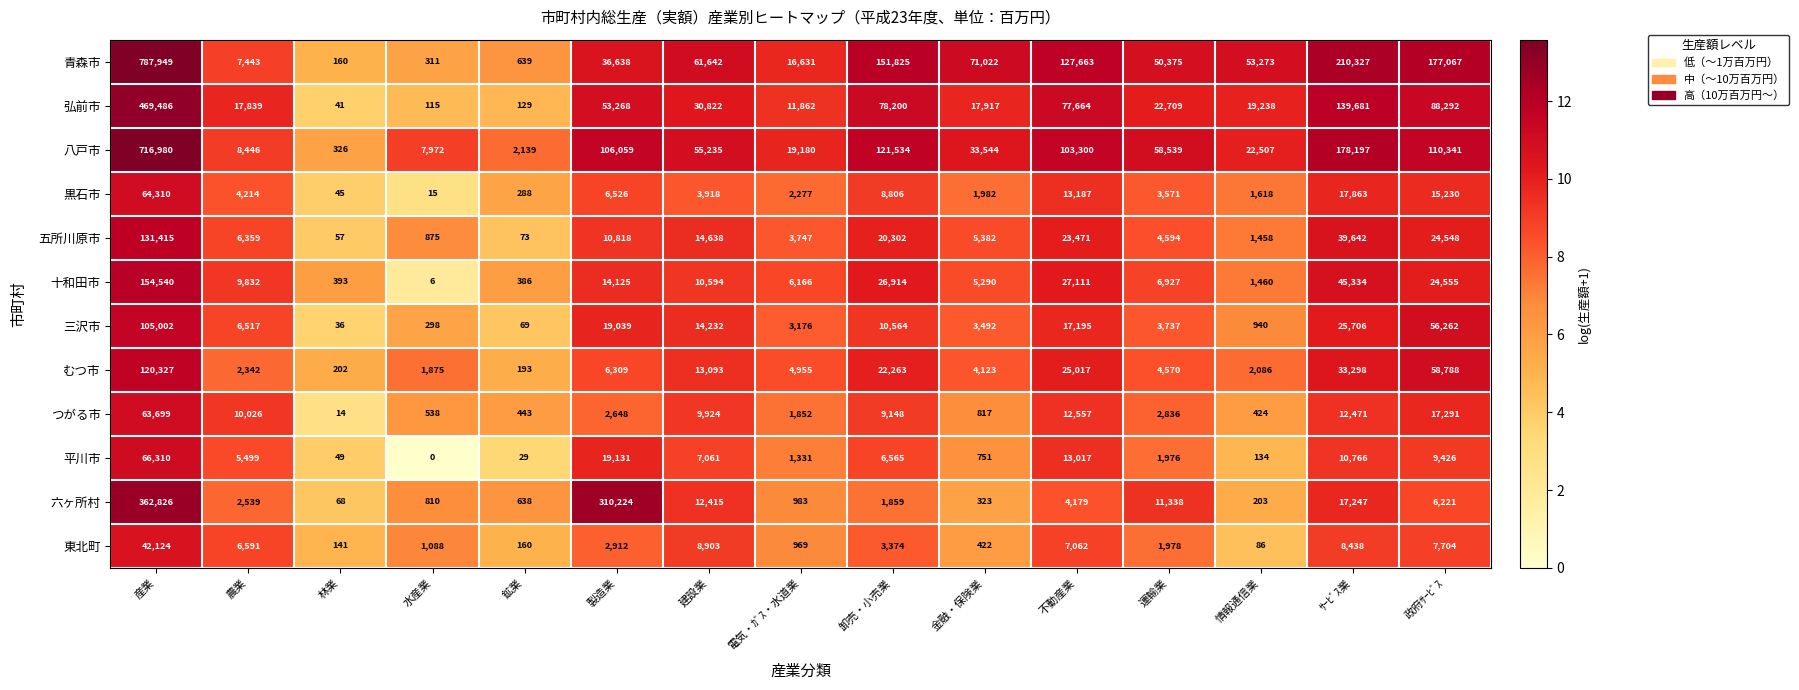

What is the total value across all series at 産業?

3084968